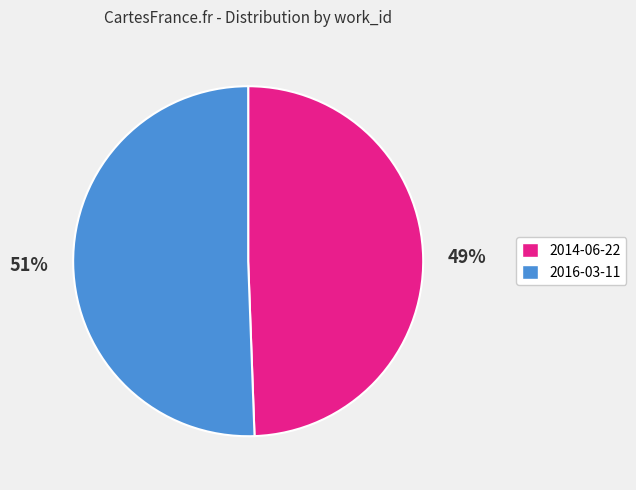

What is the ratio of the value at 2014-06-22 to the value at 2016-03-11?

1.0